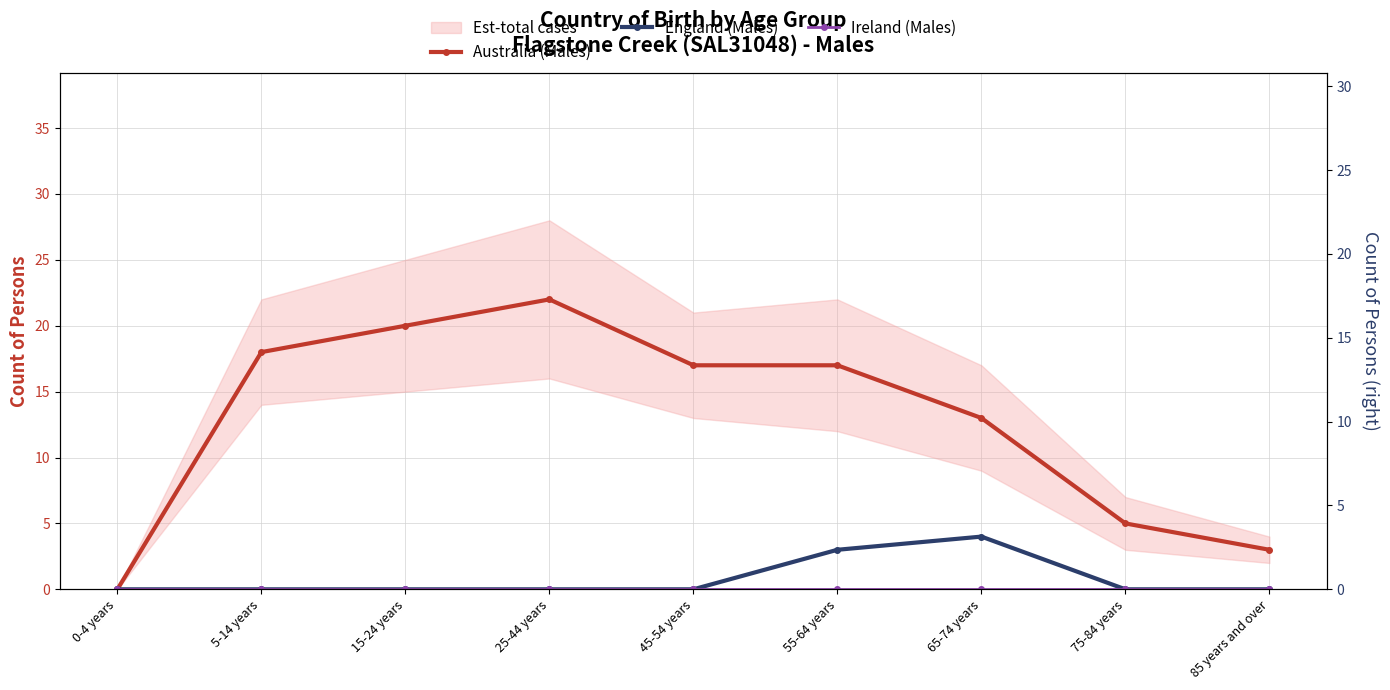

True or false: Ireland (Males) and England (Males) cross at least once.

False